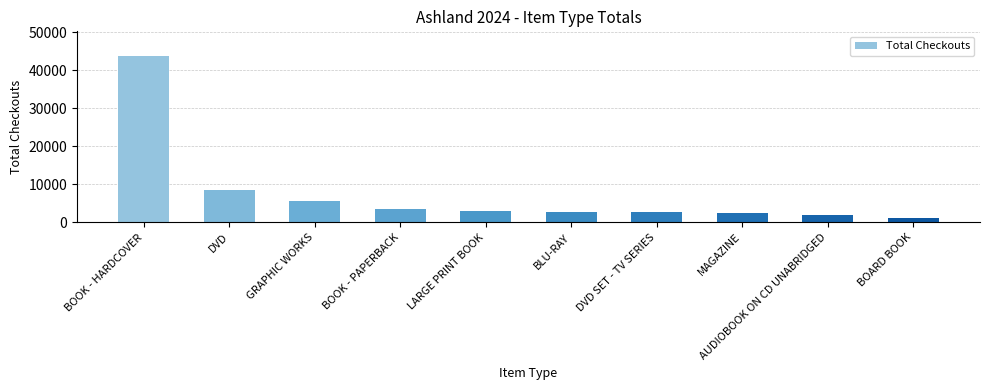

What is the ratio of the value at GRAPHIC WORKS to the value at DVD SET - TV SERIES?

2.1